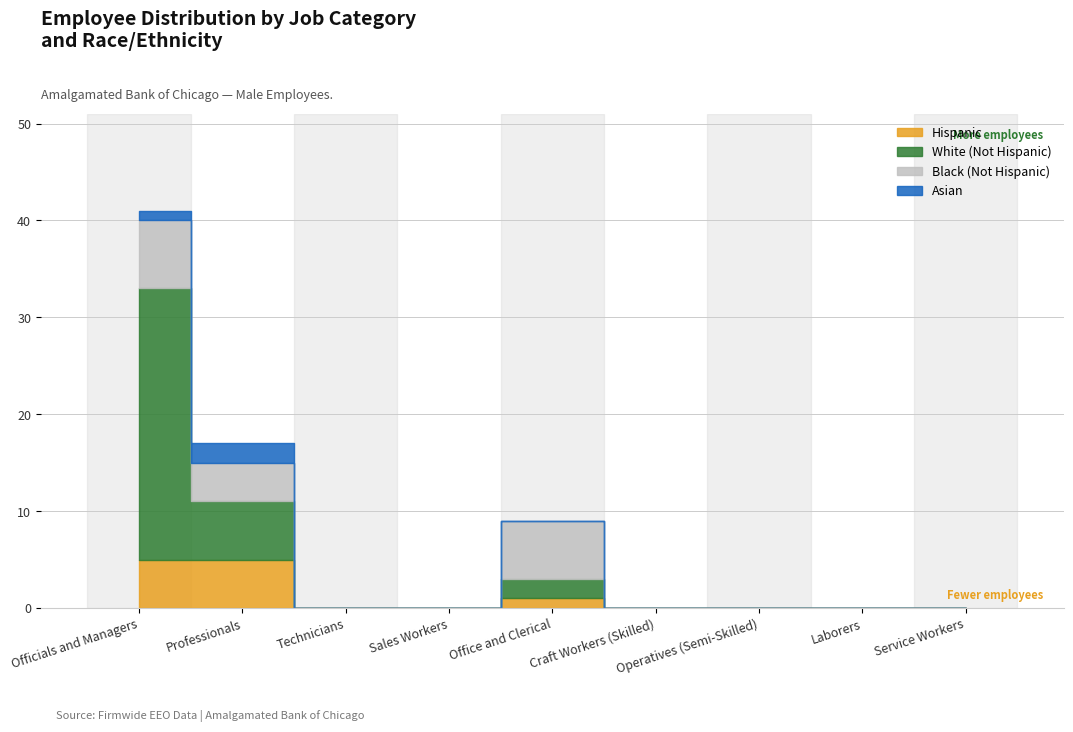

What is the approximate value of White (Not Hispanic) at Professionals?

6